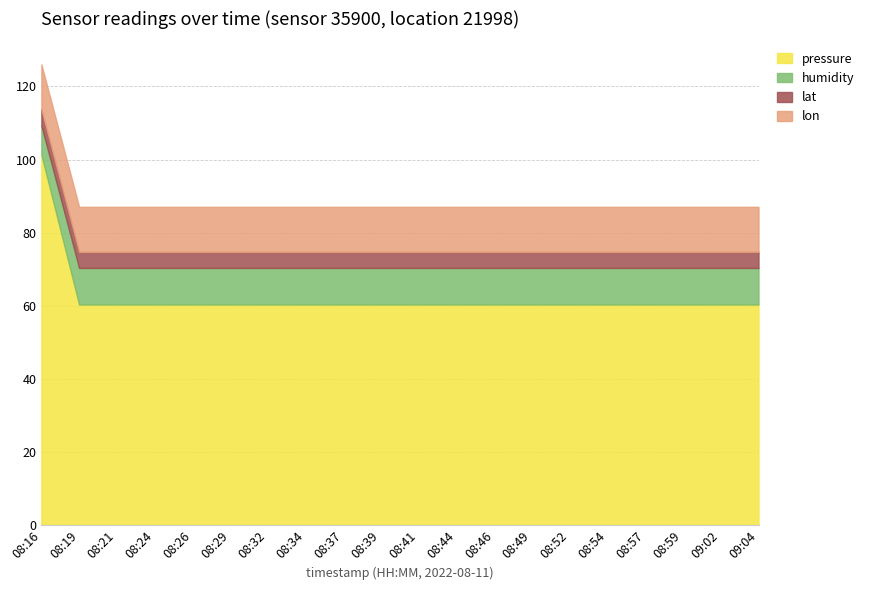

What is the maximum value for pressure?

101.3